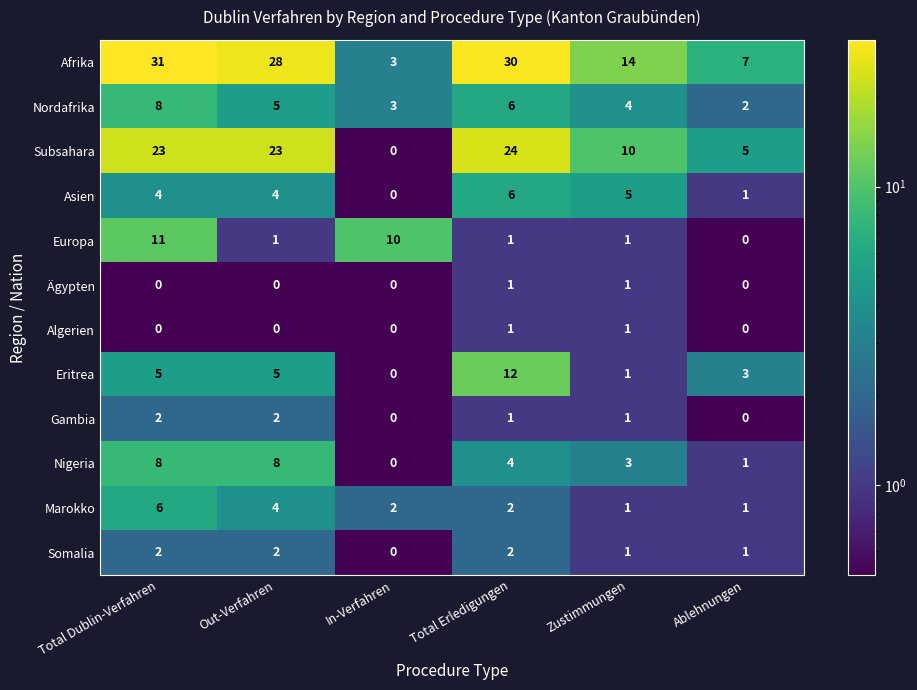

What is the difference between the highest and lowest values at Out-Verfahren?

28